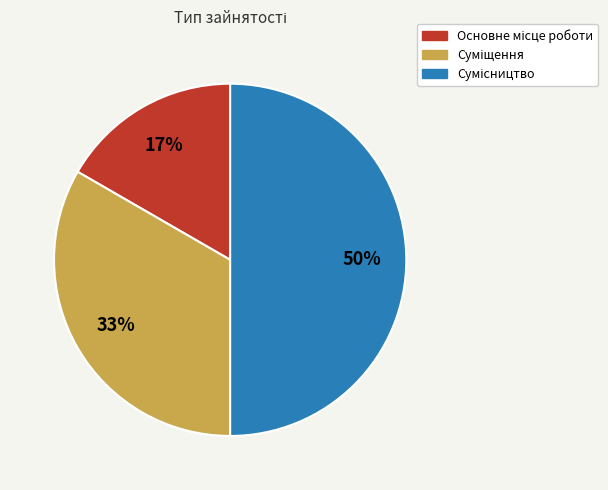

To the nearest percent, what is the difference between the largest and smallest slice percentages?

33%